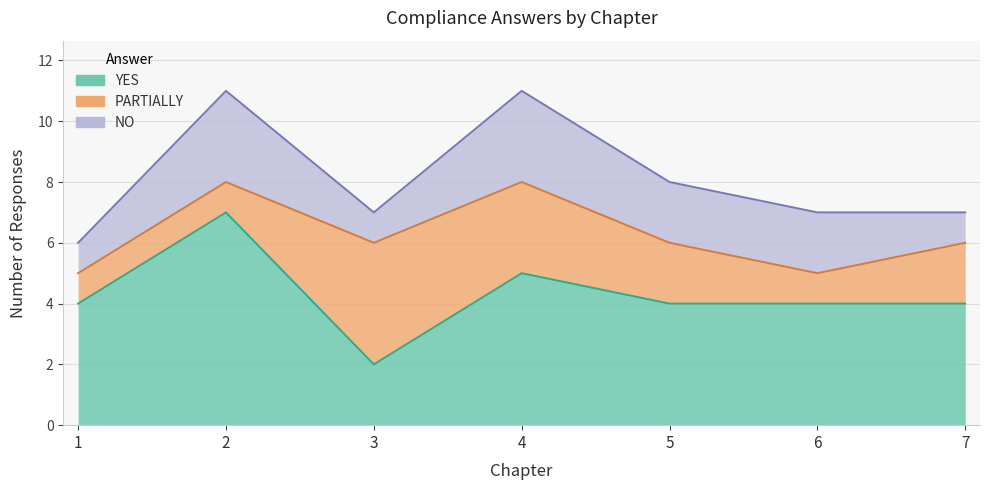

The value of YES at 5 is 1. True or false?

False